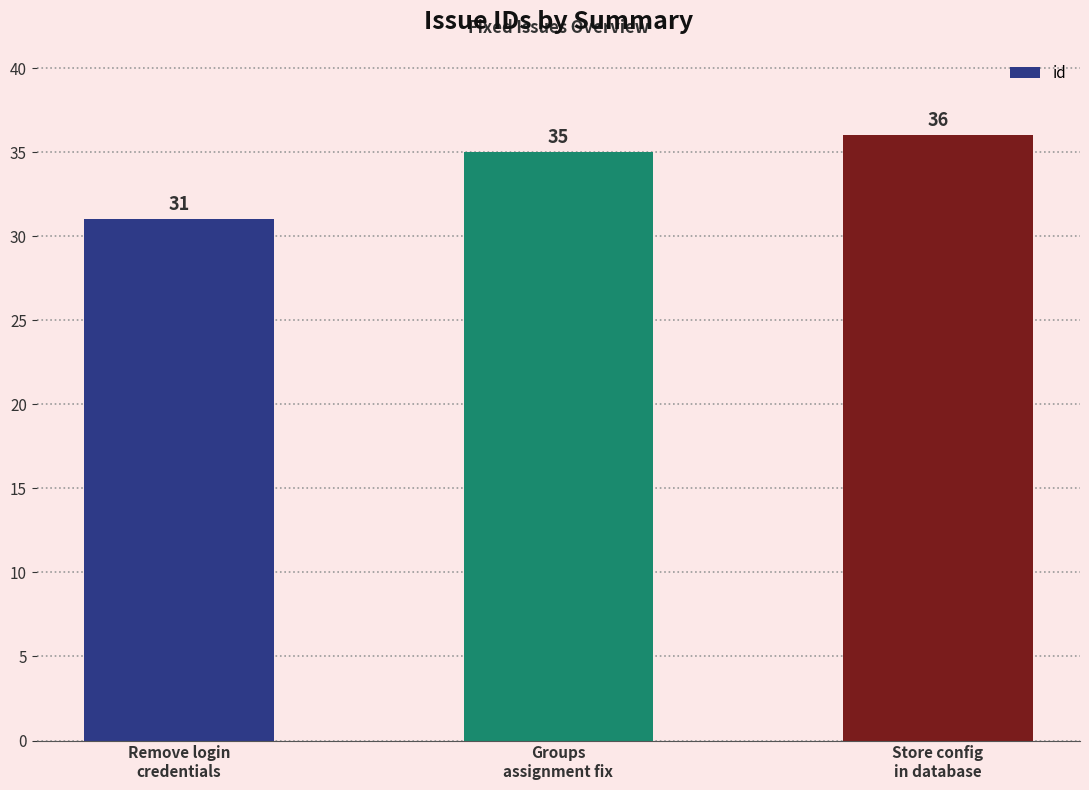

Which has a higher value, Groups
assignment fix or Remove login
credentials?

Groups
assignment fix